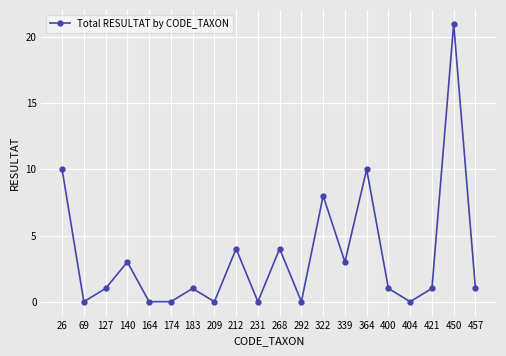

What is the average value?

3